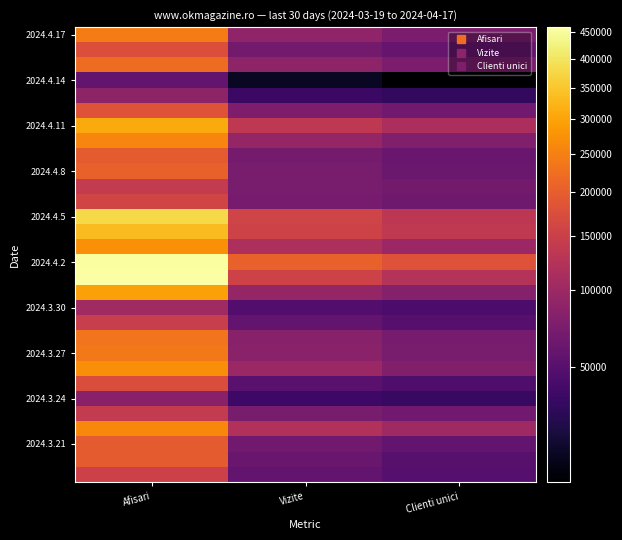

At which category is the sum across all series the highest?

Afisari